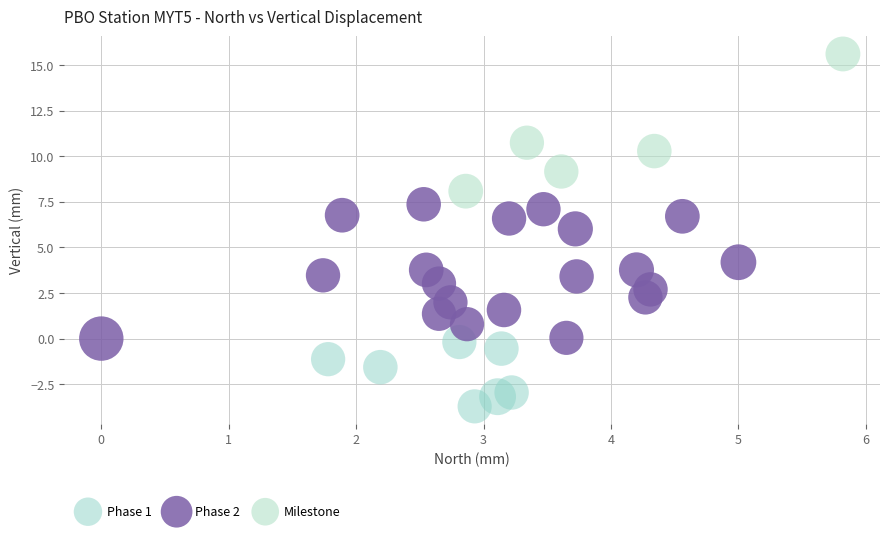

Which series contains the lowest Y value?

Phase 1